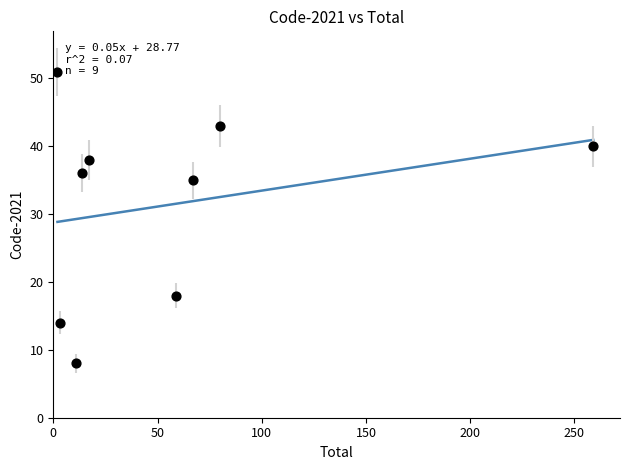

What Y value in the scatter plot is closest to 29?

35